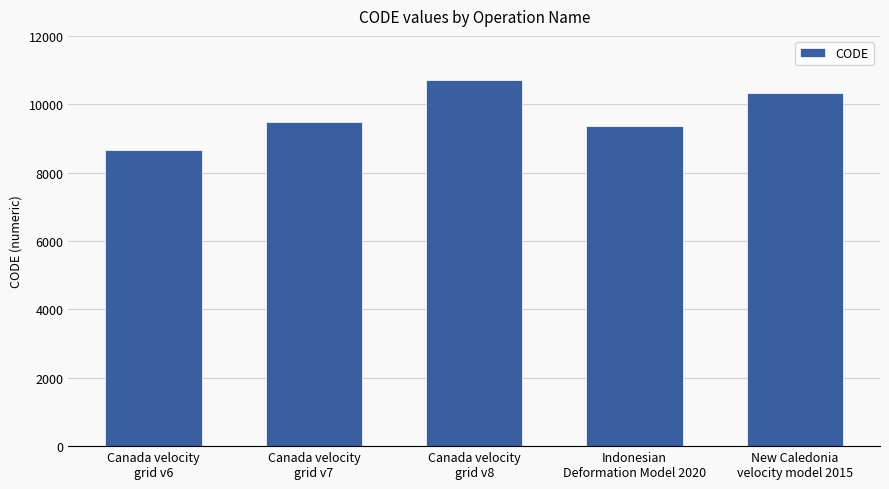

At which label is the value closest to 9691?

Canada velocity
grid v7